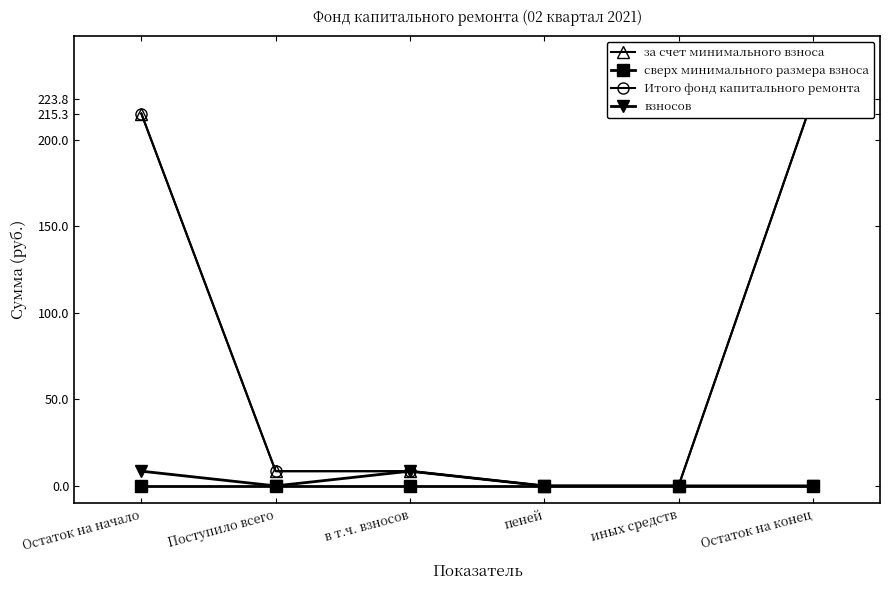

What is the sum of all Итого фонд капитального ремонта values?

456.1